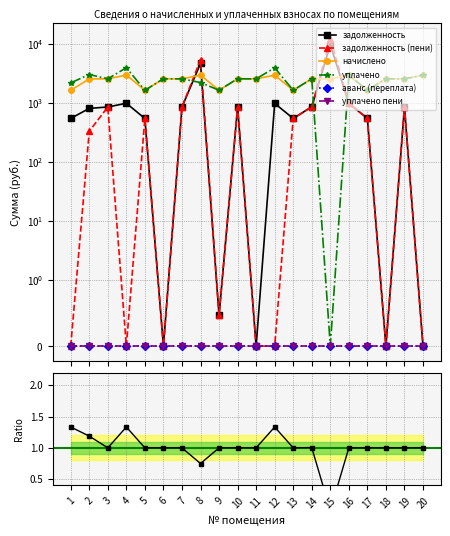

Between 3 and 11, which series saw the biggest shift?

задолженность